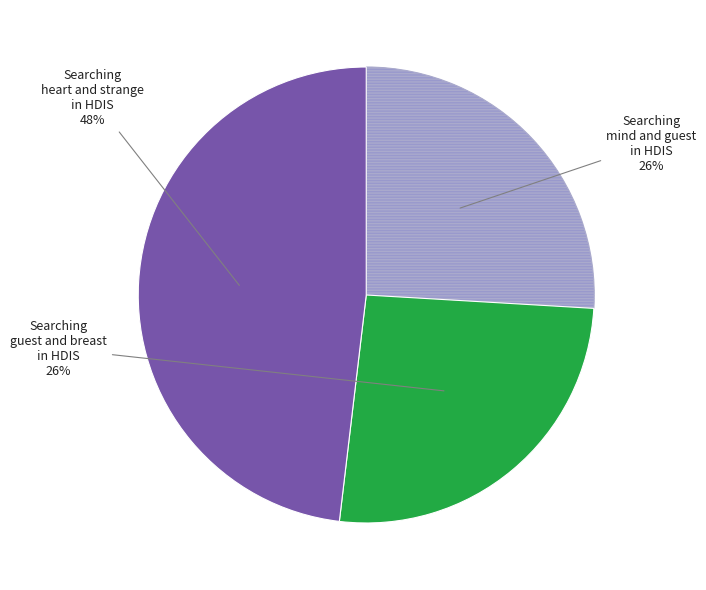

Between Searching heart and strange in HDIS and Searching mind and guest in HDIS, which is larger?

Searching heart and strange in HDIS